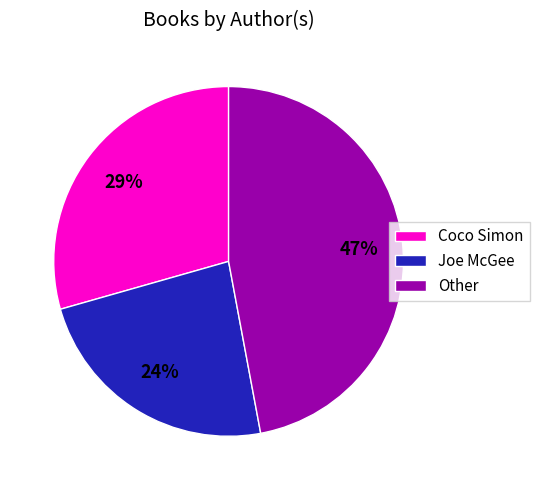

Combined, do Coco Simon and Other account for over 50%?

Yes